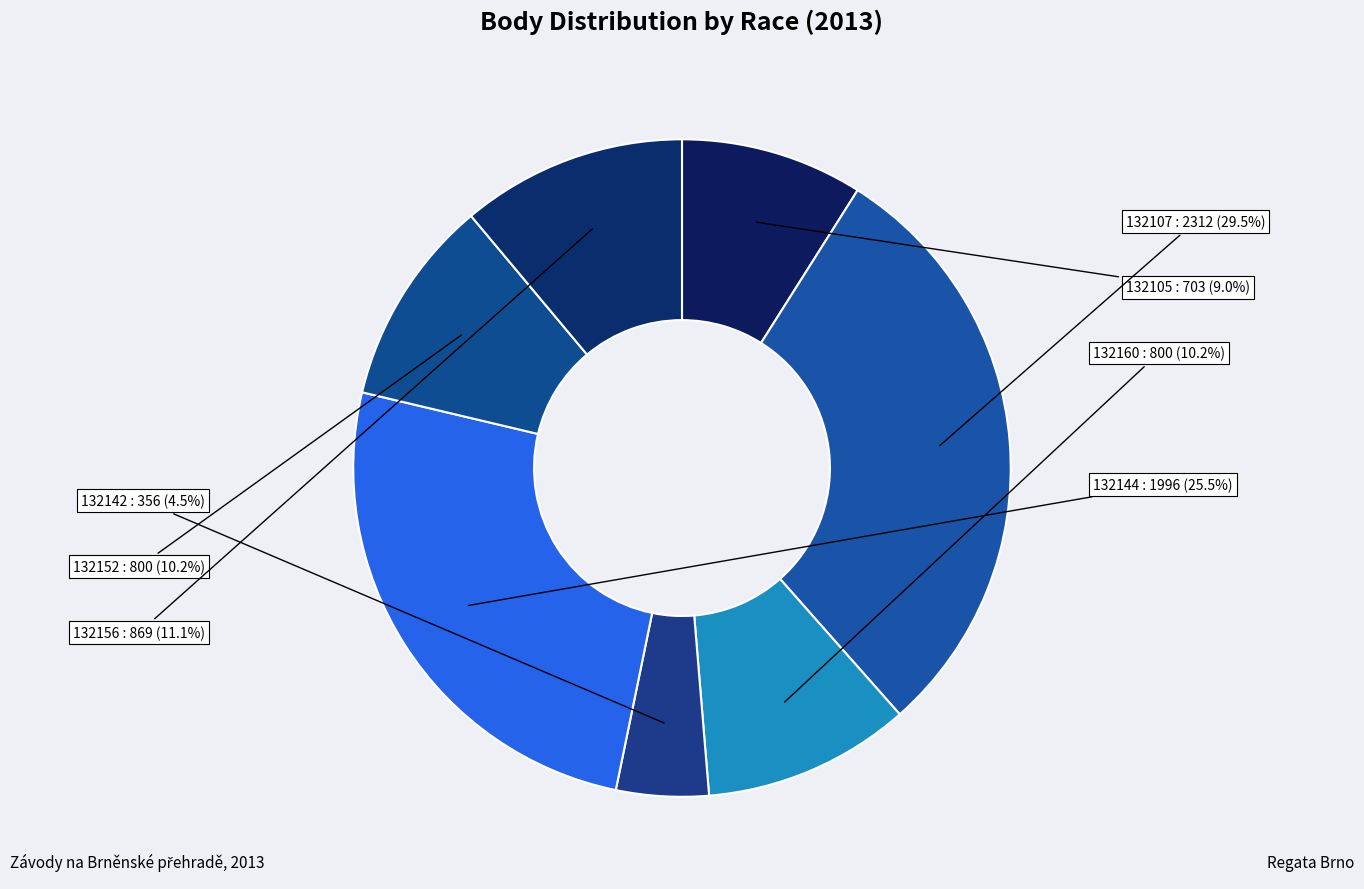

Count the number of slices in the pie.

7